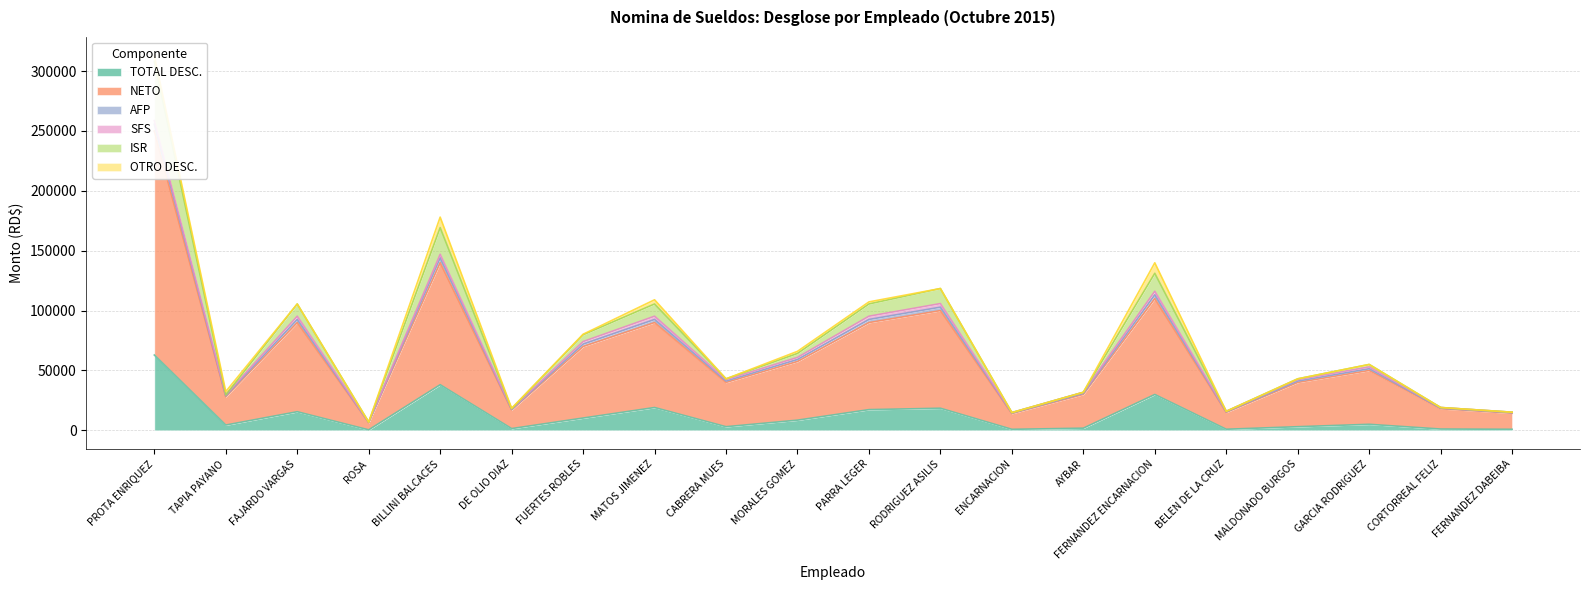

What is the average value of the NETO series?

66879.0